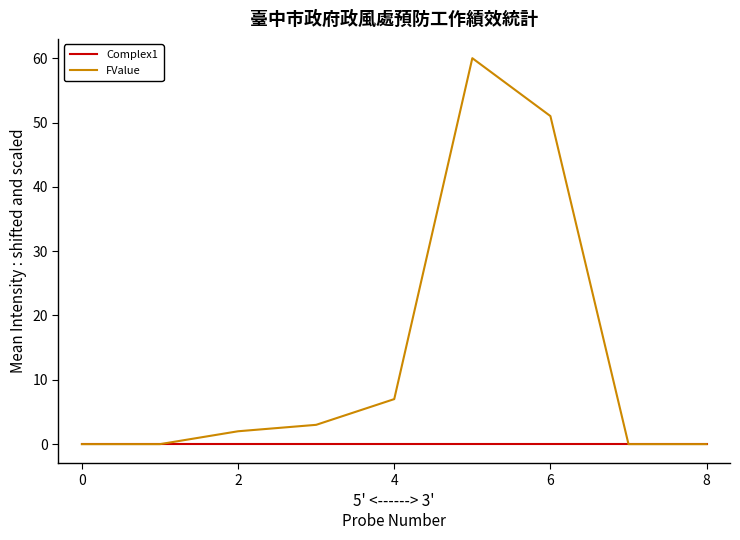

Which series has the largest total across all categories?

FValue